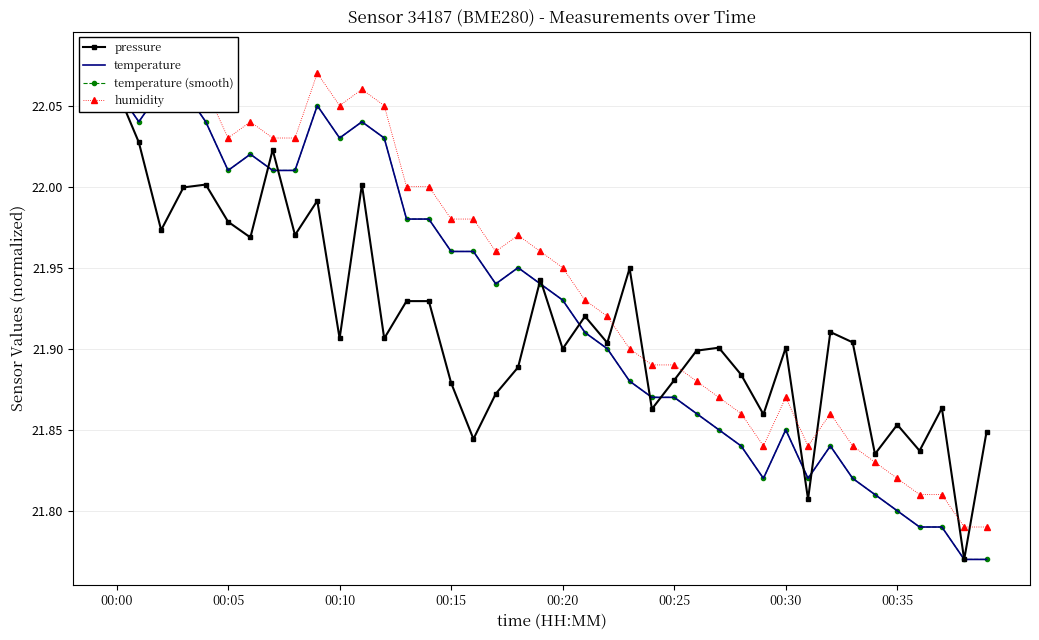

True or false: pressure and temperature (smooth) cross at least once.

True